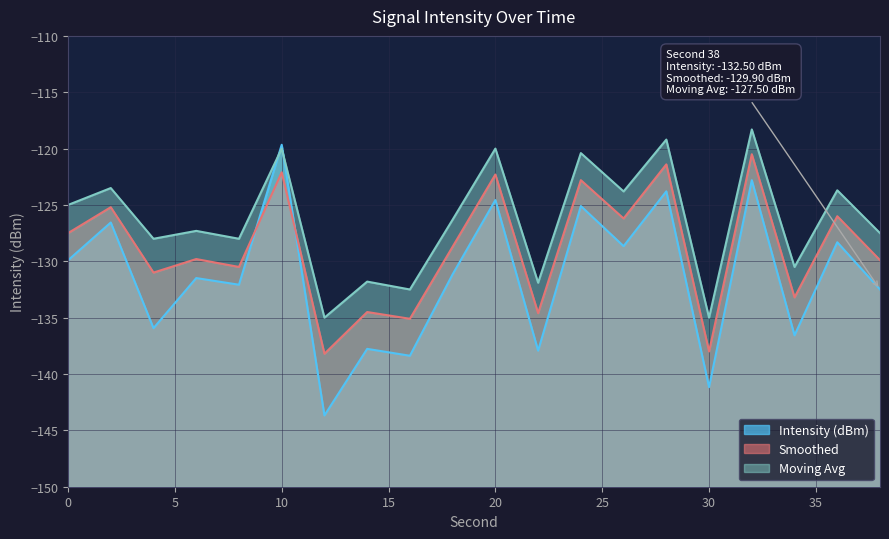

Which series has the largest total across all categories?

Moving Avg